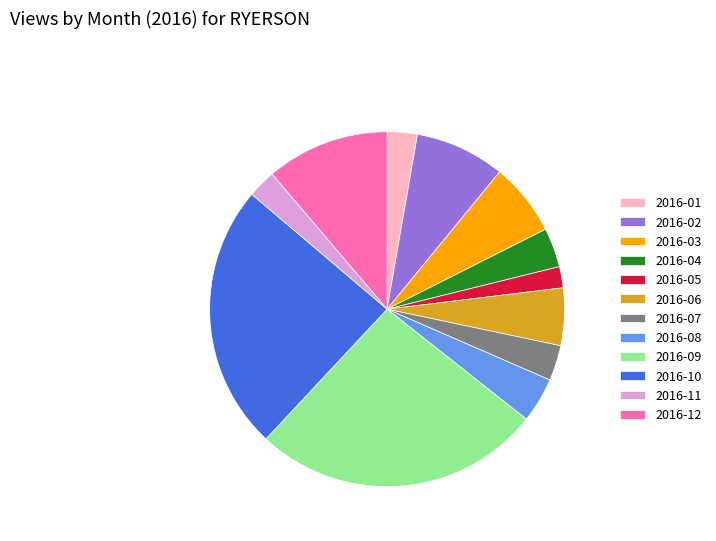

Do 2016-10 and 2016-08 together represent more than half of the pie?

No